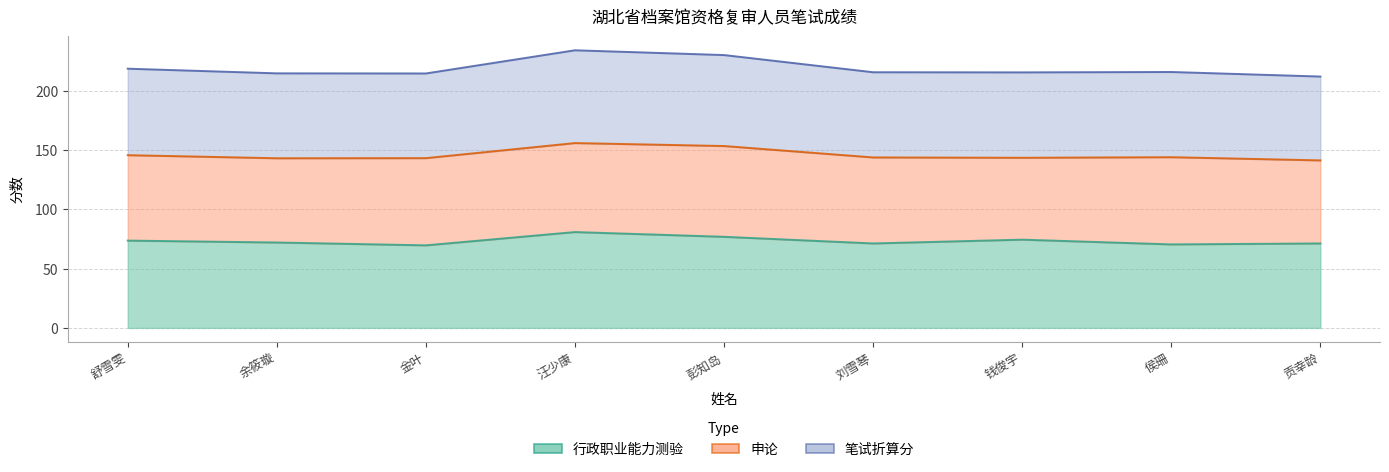

What is the difference between the maximum and minimum values in the 行政职业能力测验 series?

11.2